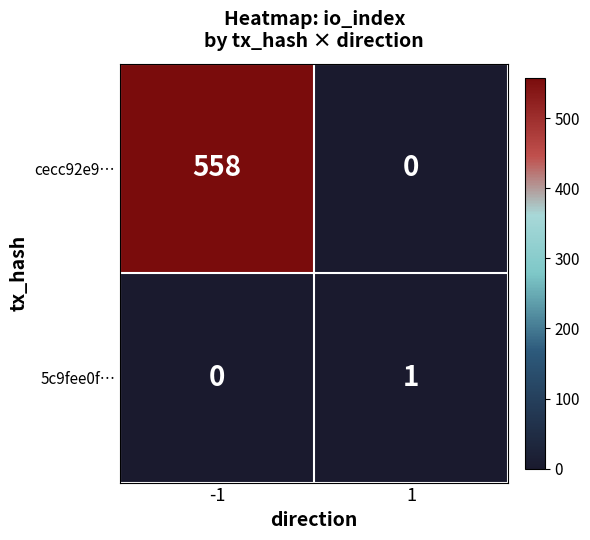

Reading left to right, what are all the values shown in this chart?

cecc92e9…: -1=558	1=0
5c9fee0f…: -1=0	1=1